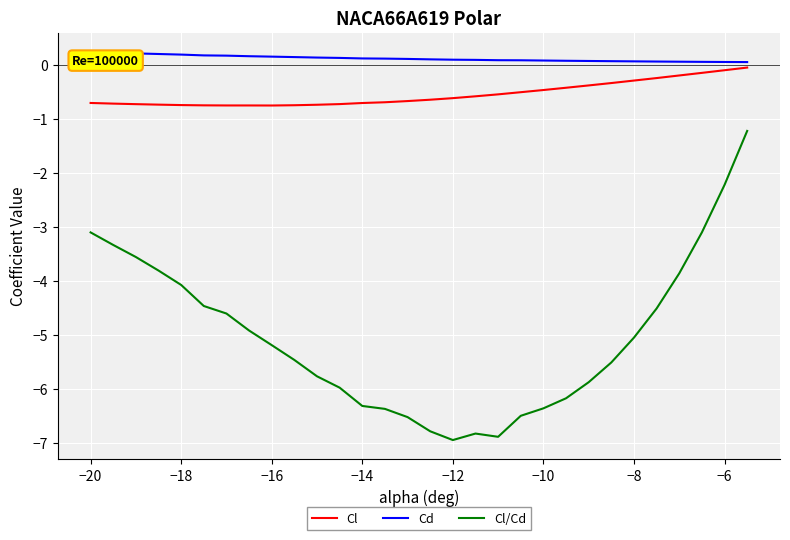

Which series has the largest total across all categories?

Cd